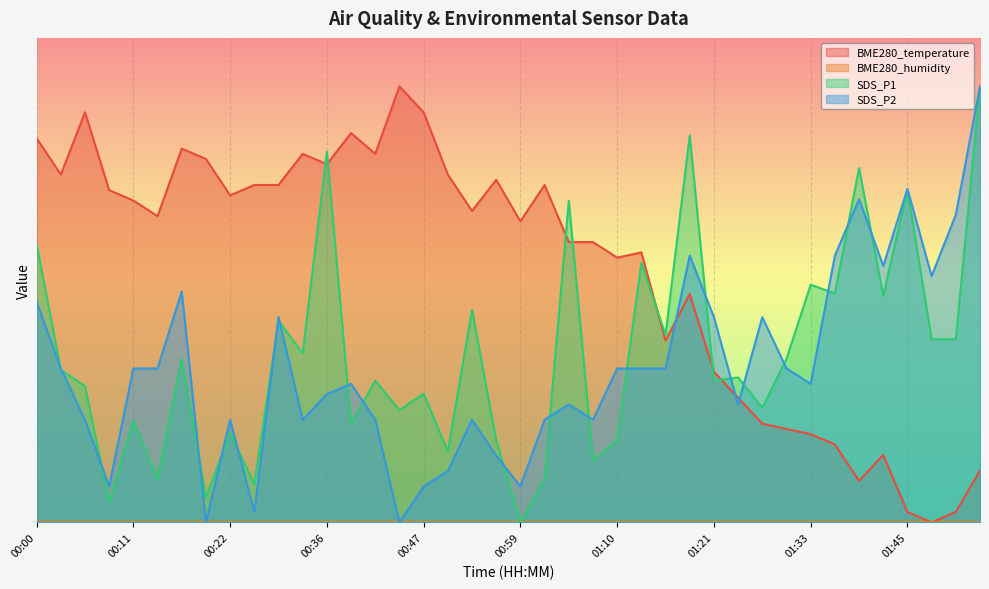

What is the value of the SDS_P2 point at the 4th from the left?

0.7